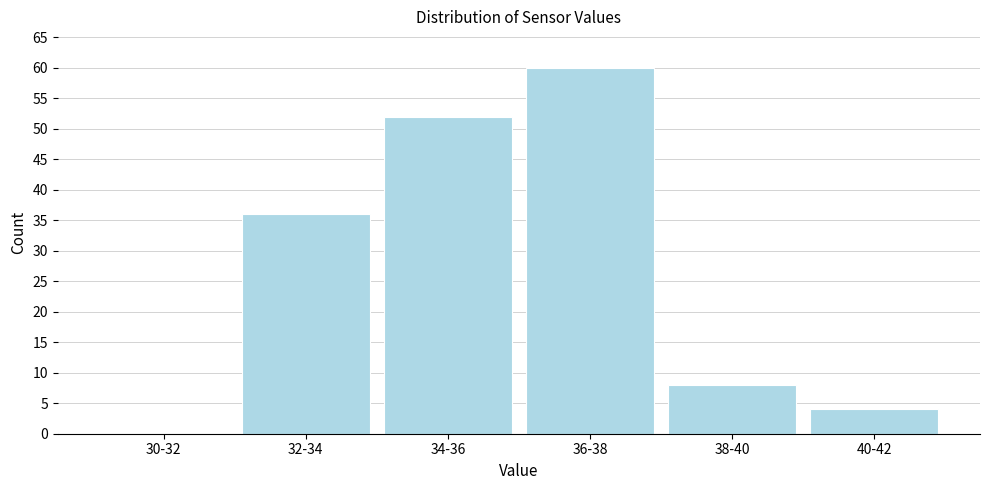

Reading right to left, list all the values displayed in this chart.

40-42=4	38-40=8	36-38=60	34-36=52	32-34=36	30-32=0